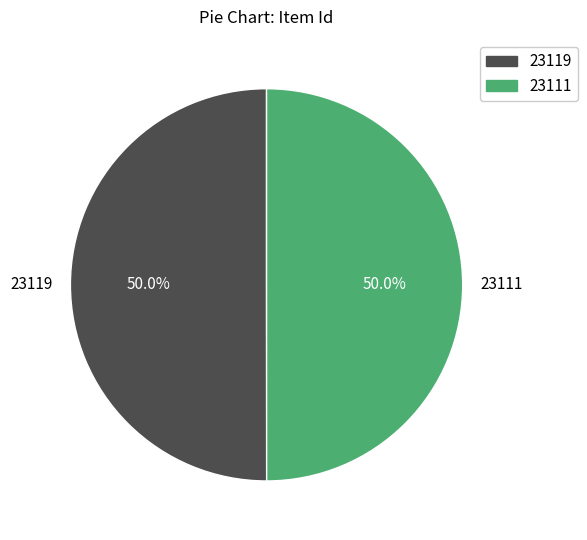

What percentage is NOT represented by 23111?

50.0%